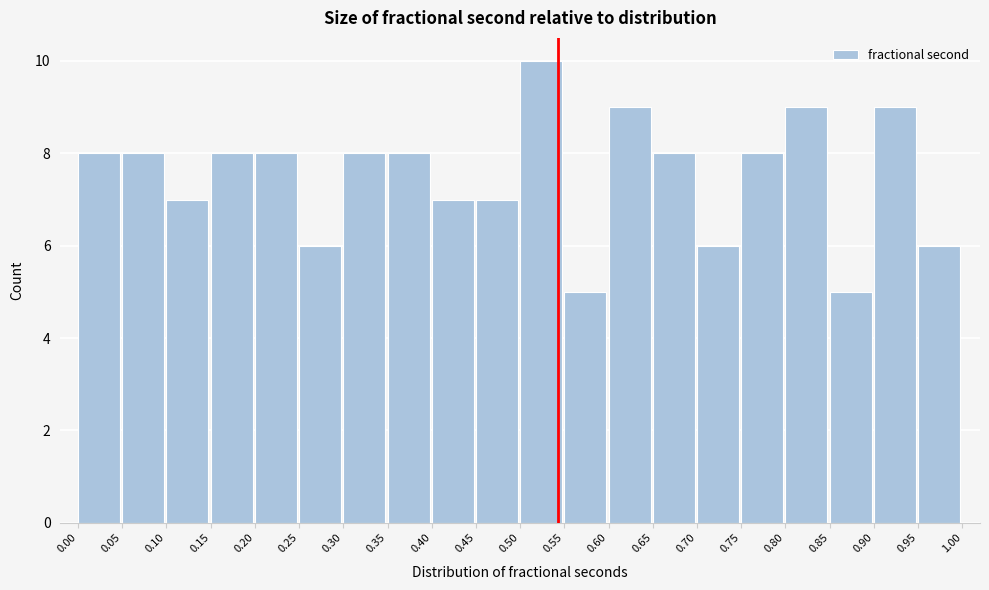

Which range on the x-axis has the tallest bar?

0.50 to 0.55